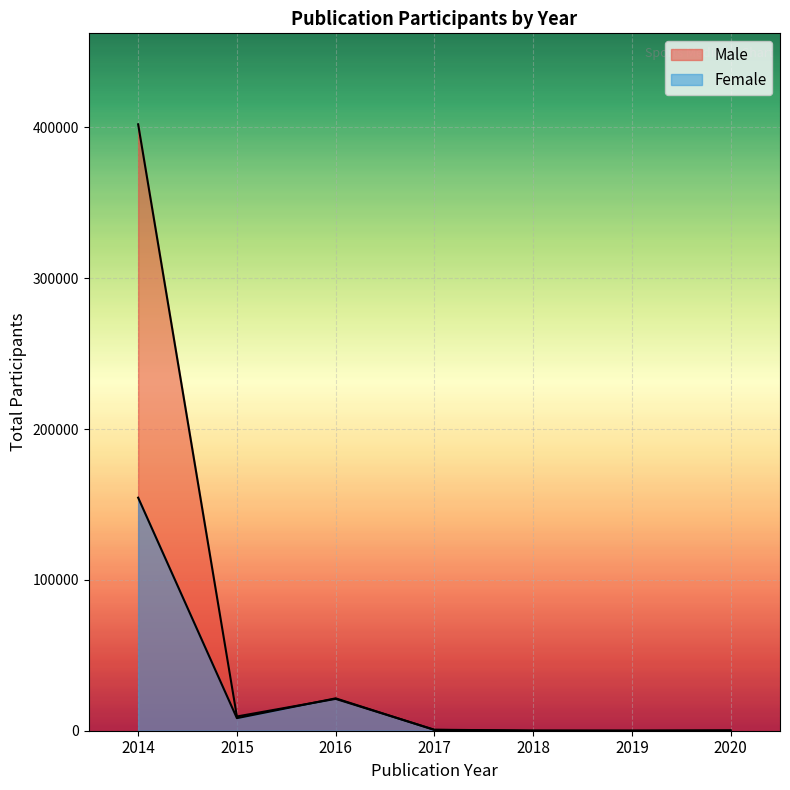

How many data points in Male are above 662?

3